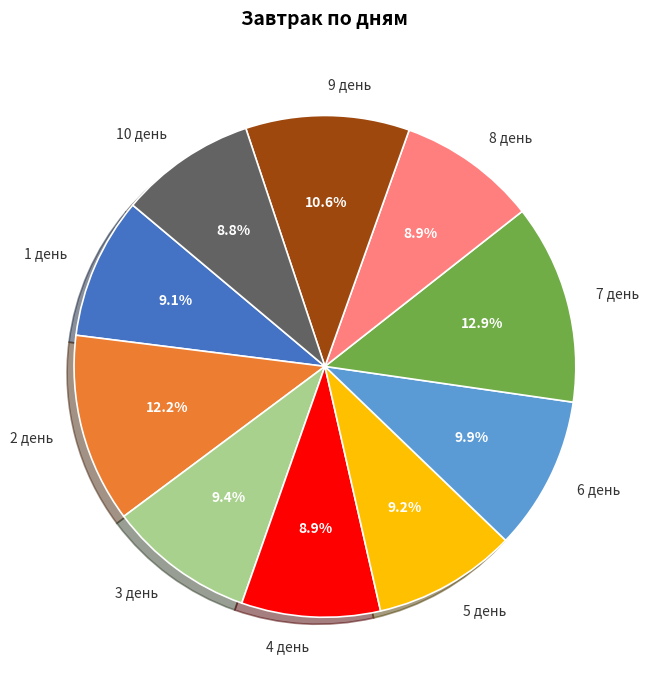

True or false: 9 день accounts for 11% of the total.

True